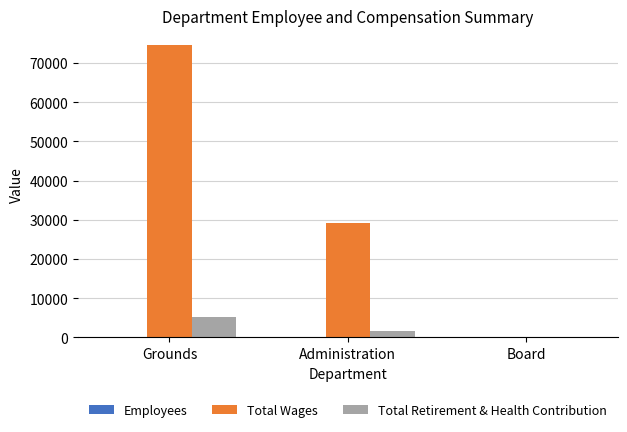

How many series are shown in this chart?

3